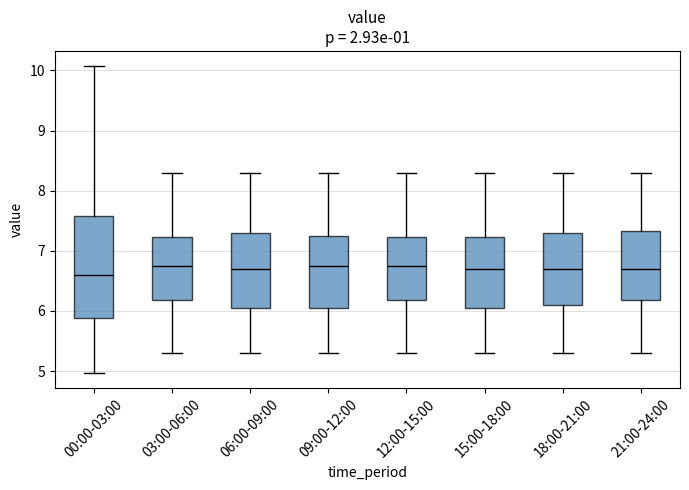

Reading left to right, read every box against the y-axis: the position of its median line, the range the box covers, and the ends of its whiskers. The values are not printed on the chart, so give them approximately, as read against the axis.

00:00-03:00: median 6.6, box 5.9 to 7.6, whiskers 5.0 to 10.1
03:00-06:00: median 6.8, box 6.2 to 7.2, whiskers 5.3 to 8.3
06:00-09:00: median 6.7, box 6.1 to 7.3, whiskers 5.3 to 8.3
09:00-12:00: median 6.8, box 6.1 to 7.3, whiskers 5.3 to 8.3
12:00-15:00: median 6.8, box 6.2 to 7.2, whiskers 5.3 to 8.3
15:00-18:00: median 6.7, box 6.1 to 7.2, whiskers 5.3 to 8.3
18:00-21:00: median 6.7, box 6.1 to 7.3, whiskers 5.3 to 8.3
21:00-24:00: median 6.7, box 6.2 to 7.3, whiskers 5.3 to 8.3